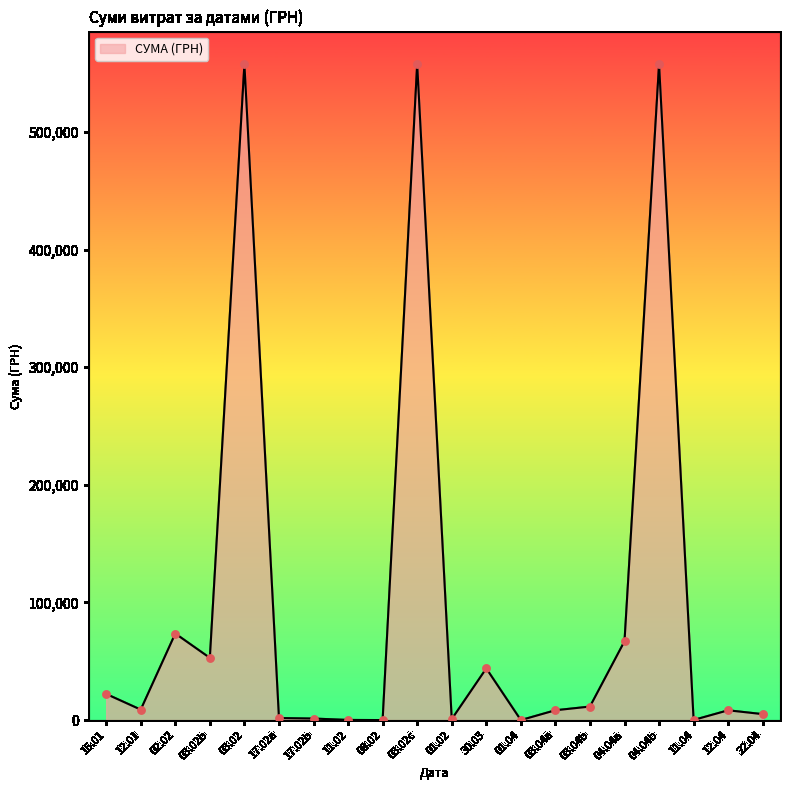

Between 04.04b and 30.03, which is larger?

04.04b